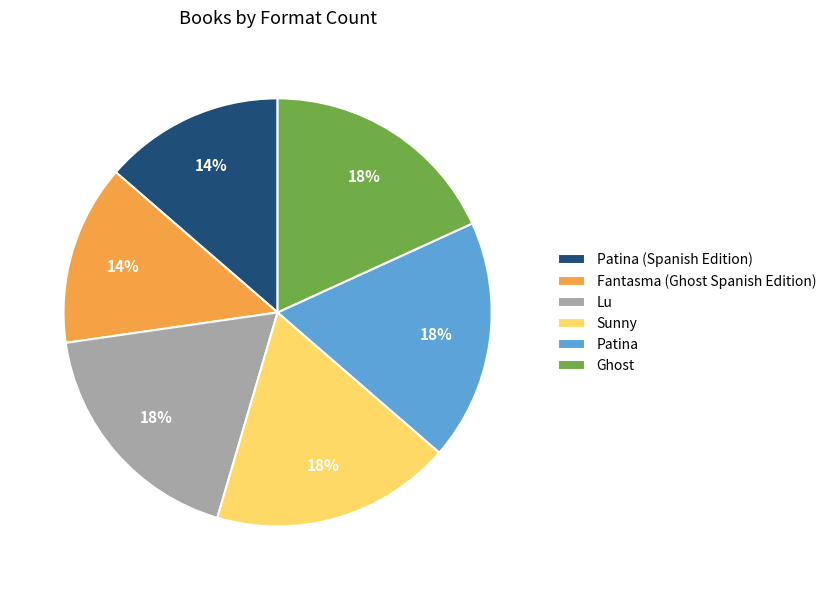

The Fantasma (Ghost Spanish Edition) slice represents 4% of the pie. True or false?

False